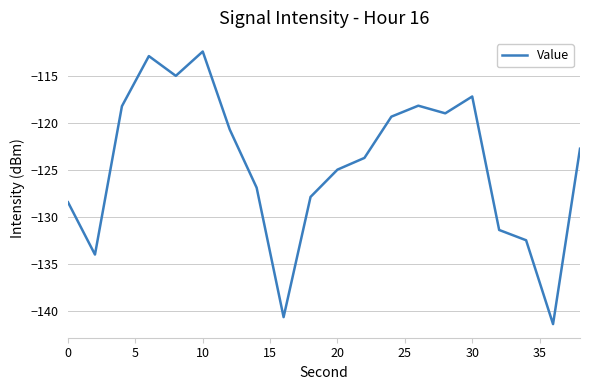

What is the difference between the maximum and minimum values?

29.0